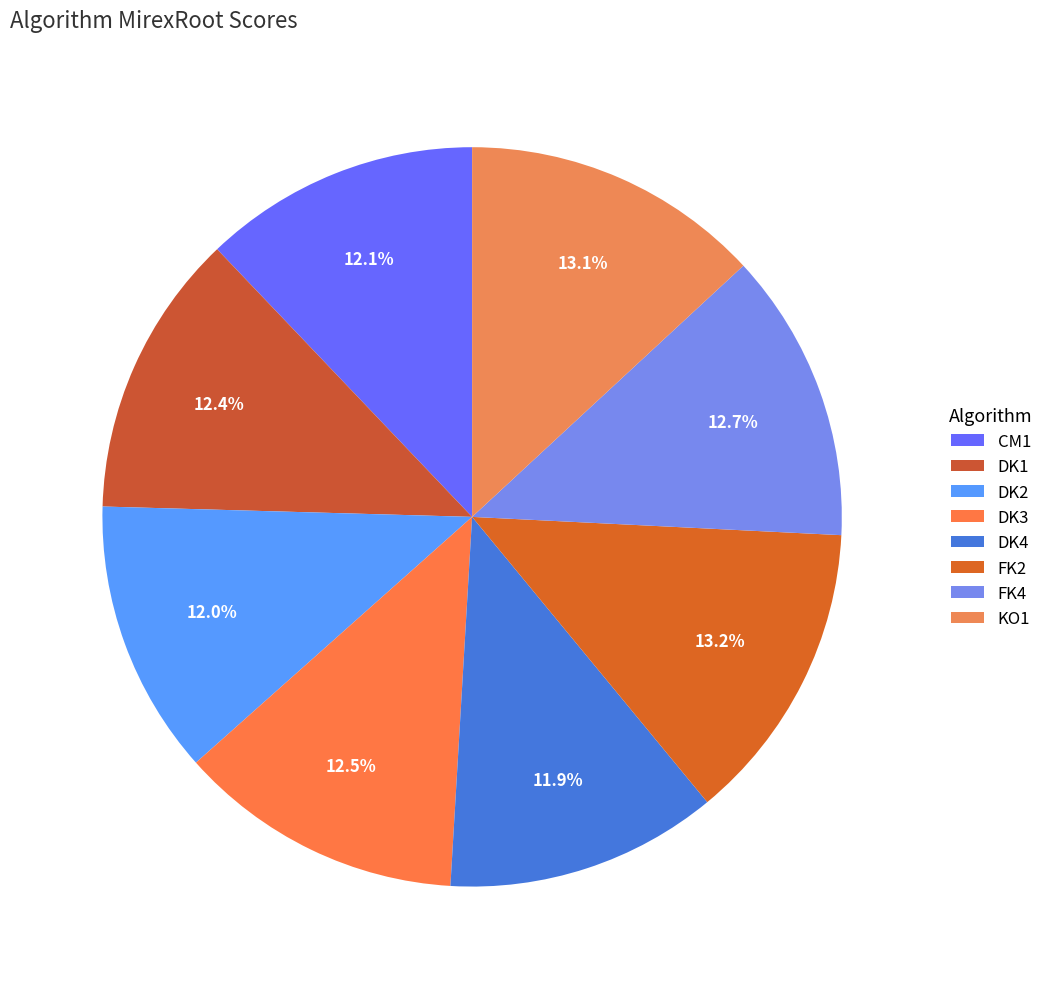

Does DK2 account for over 50% of the chart?

No